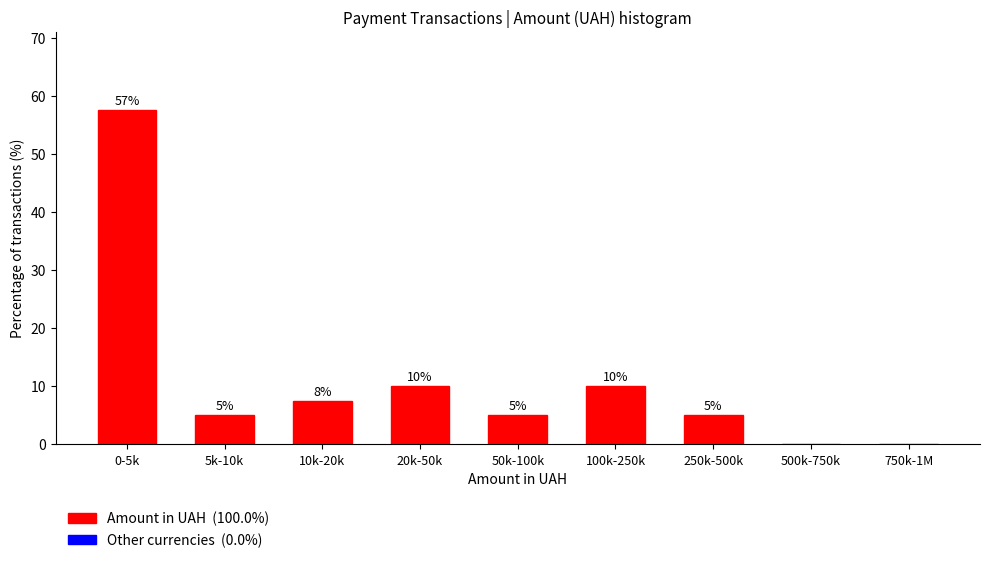

What is the change in value from 250k-500k to 750k-1M?

-5.0